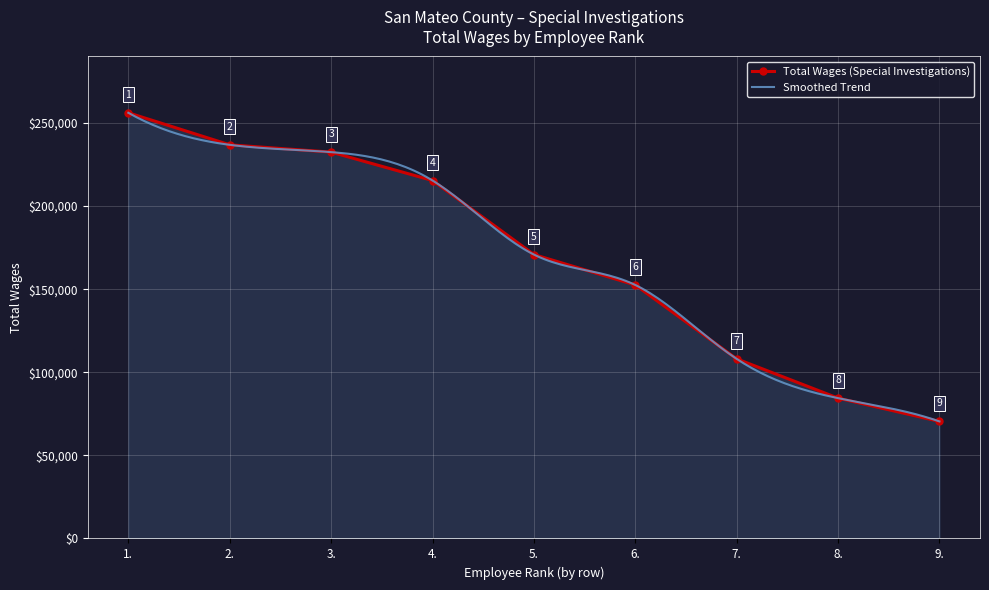

Which category has the lowest value across all series?

9.